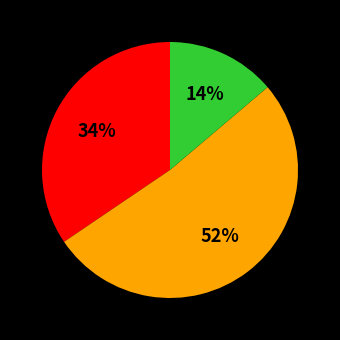

To the nearest percent, what is the average slice percentage?

33%